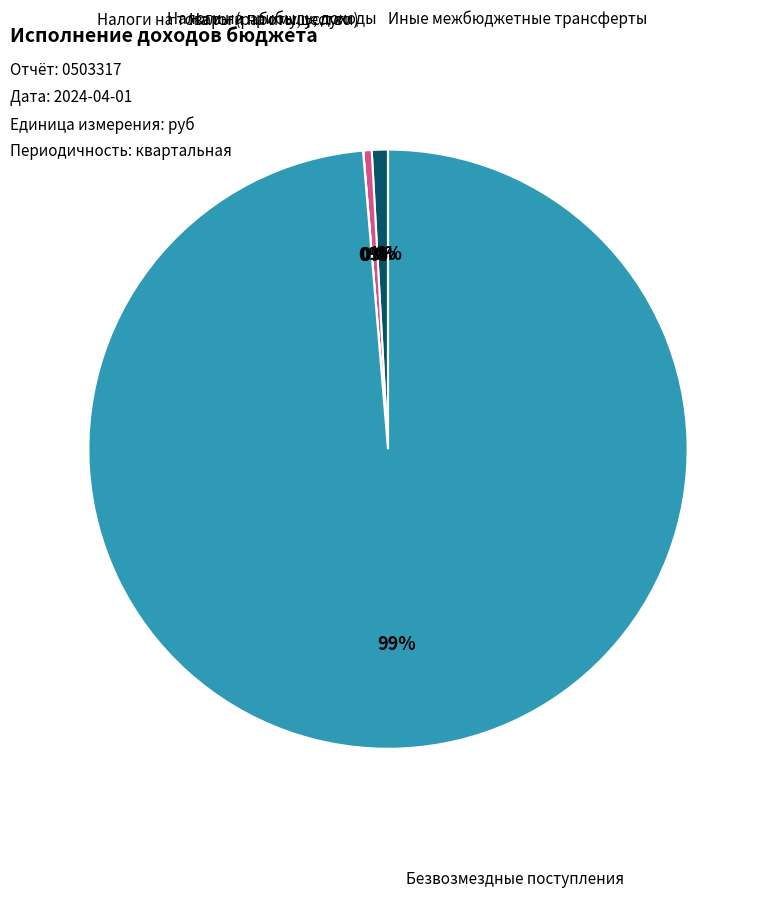

Does Безвозмездные поступления represent more than half of the total?

Yes